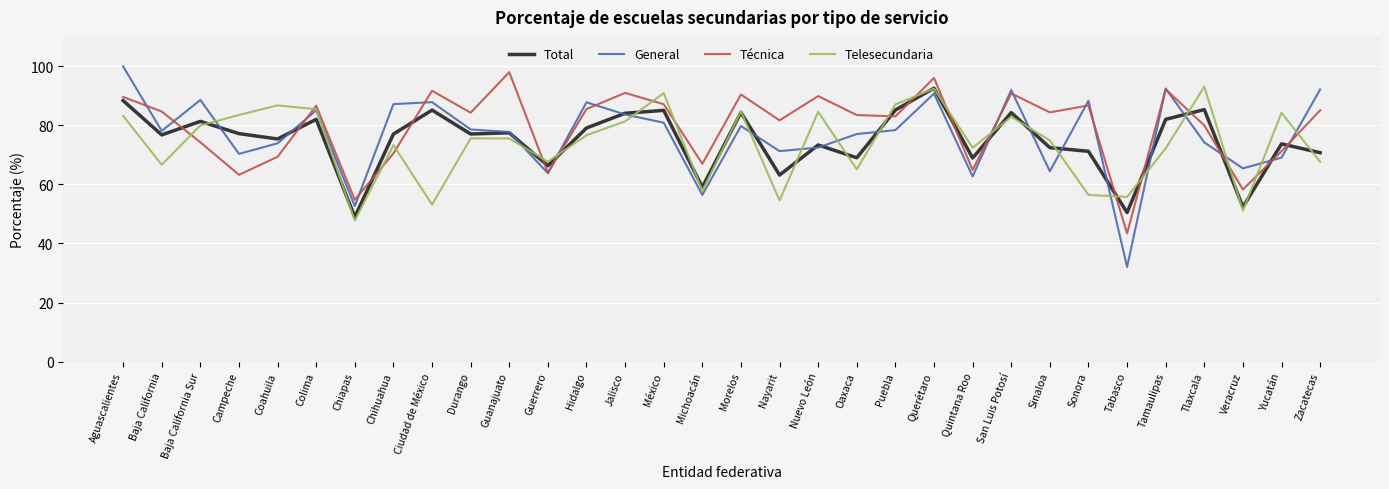

True or false: Telesecundaria and General intersect in this chart.

True